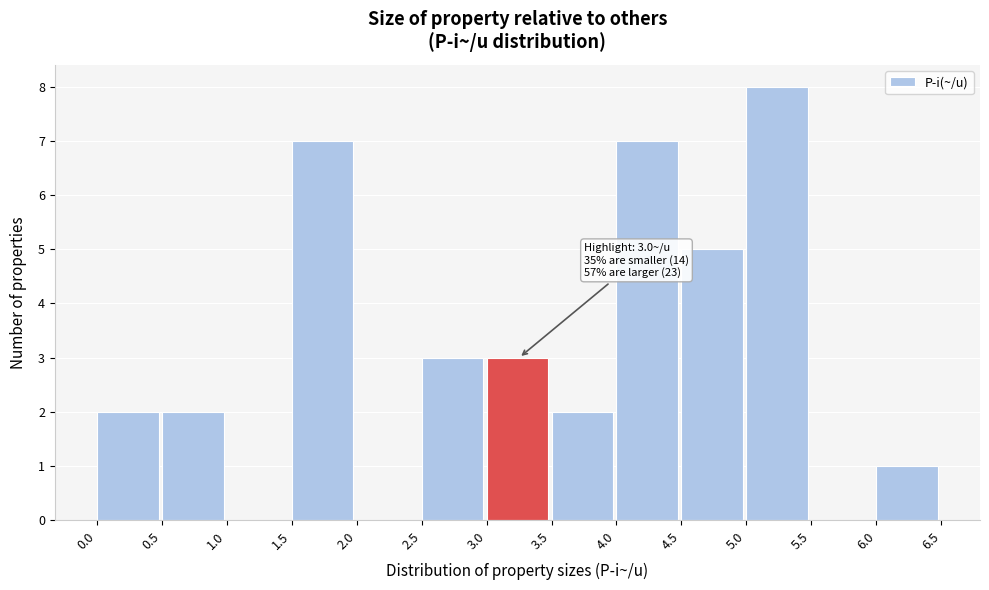

Over which range of the x-axis is the bar tallest?

5.0 to 5.5